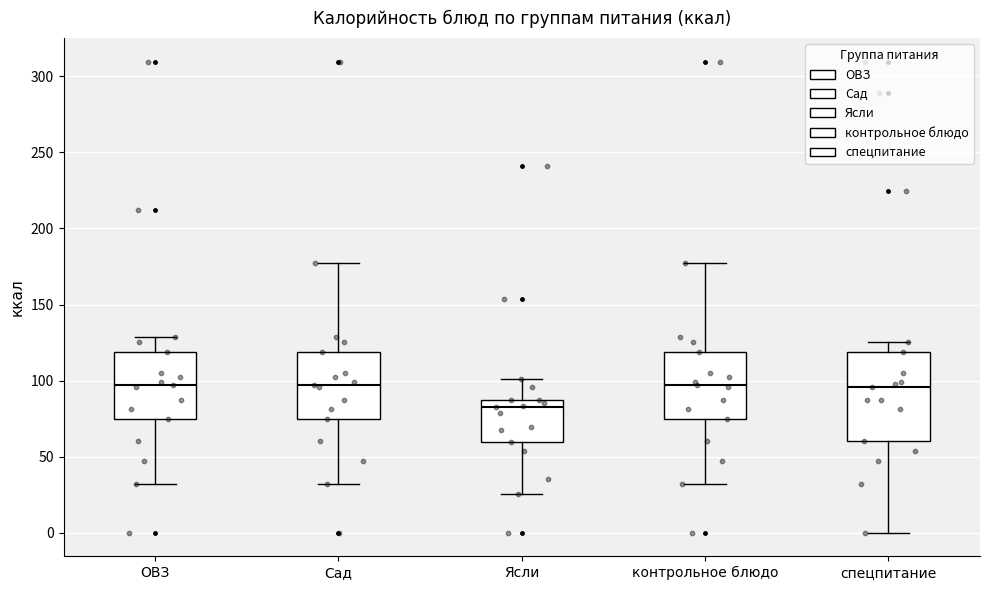

Reading left to right, transcribe this box plot: for each box, give where its median line is, the range the box spans, and where its two whiskers end, as read against the y-axis. The values are not printed on the chart, so give them approximately, as read against the axis.

ОВЗ: median 95, box 75 to 120, whiskers 30 to 130
Сад: median 95, box 75 to 120, whiskers 30 to 175
Ясли: median 85 (just below the box's upper edge), box 60 to 85, whiskers 25 to 100
контрольное блюдо: median 95, box 75 to 120, whiskers 30 to 175
спецпитание: median 95, box 60 to 120, whiskers 0 to 125